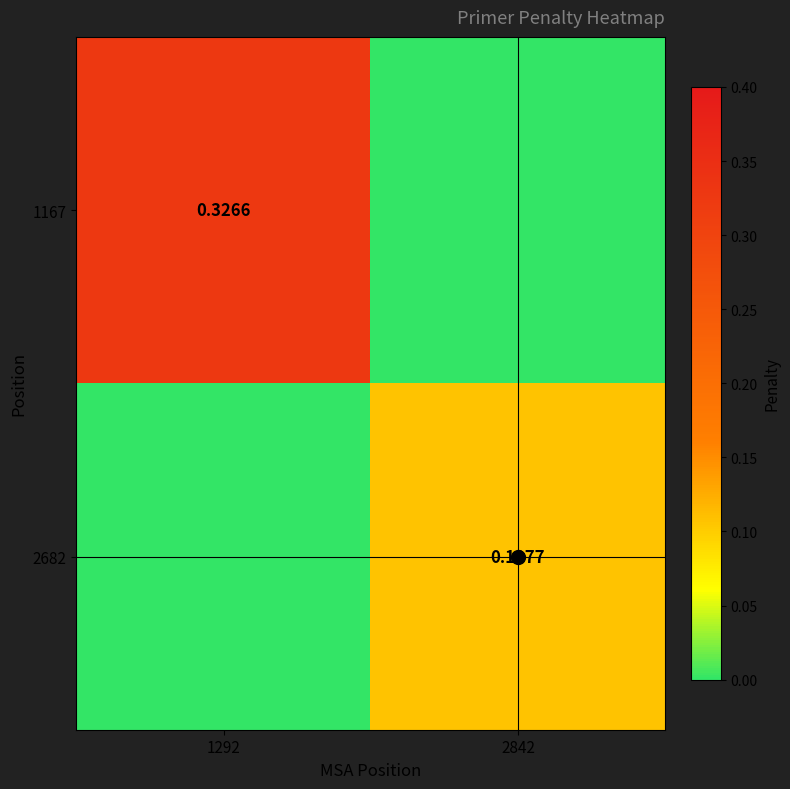

Which series has the widest spread of values?

1167